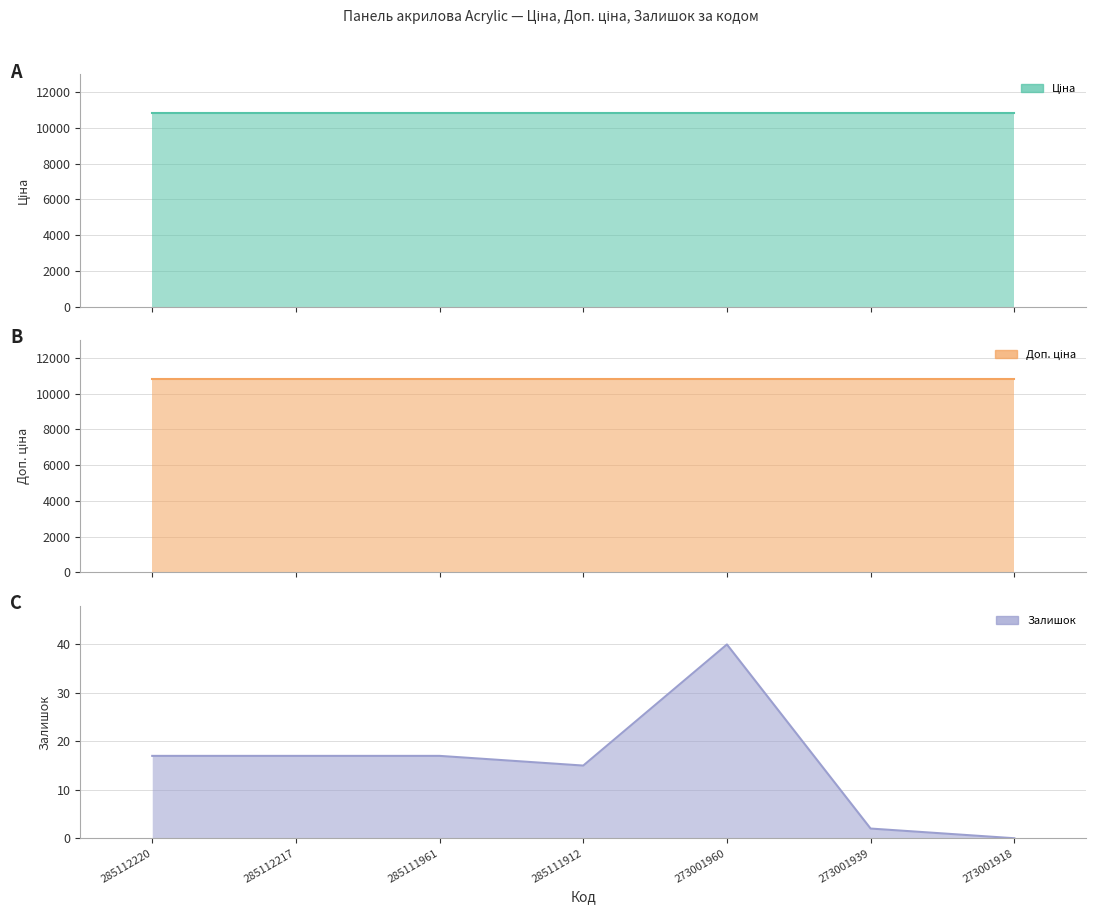

True or false: Доп. ціна and Залишок cross at least once.

False